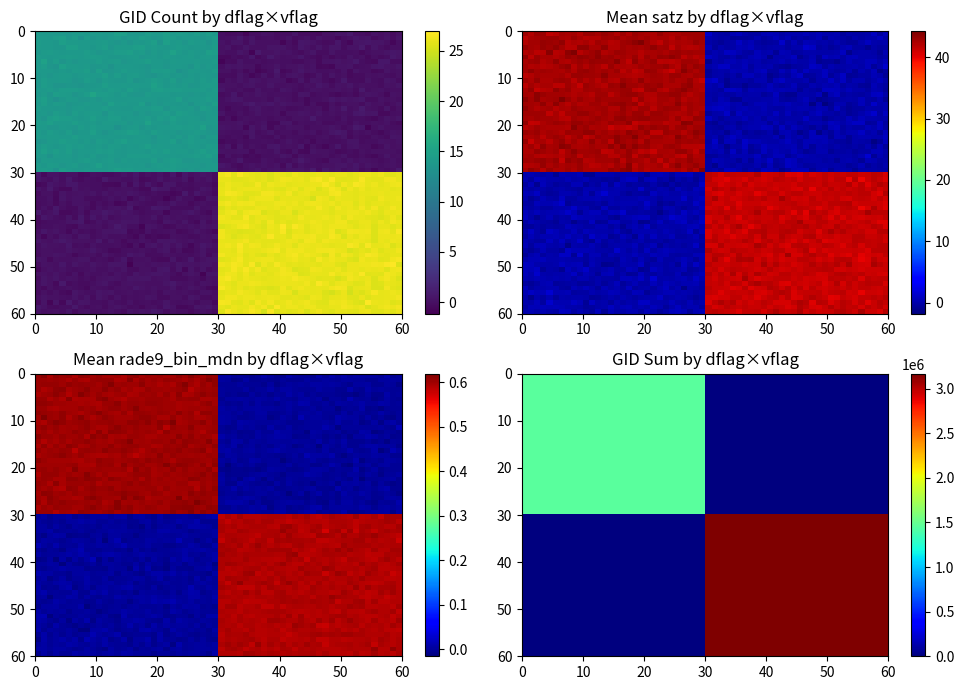

At which category does the chart reach its peak across all series?

13